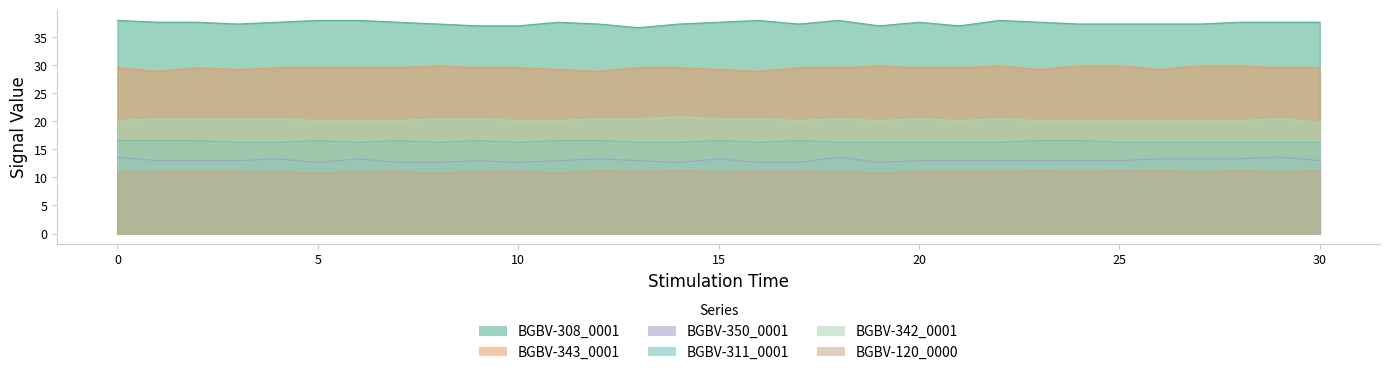

How many data points does each series have?

31